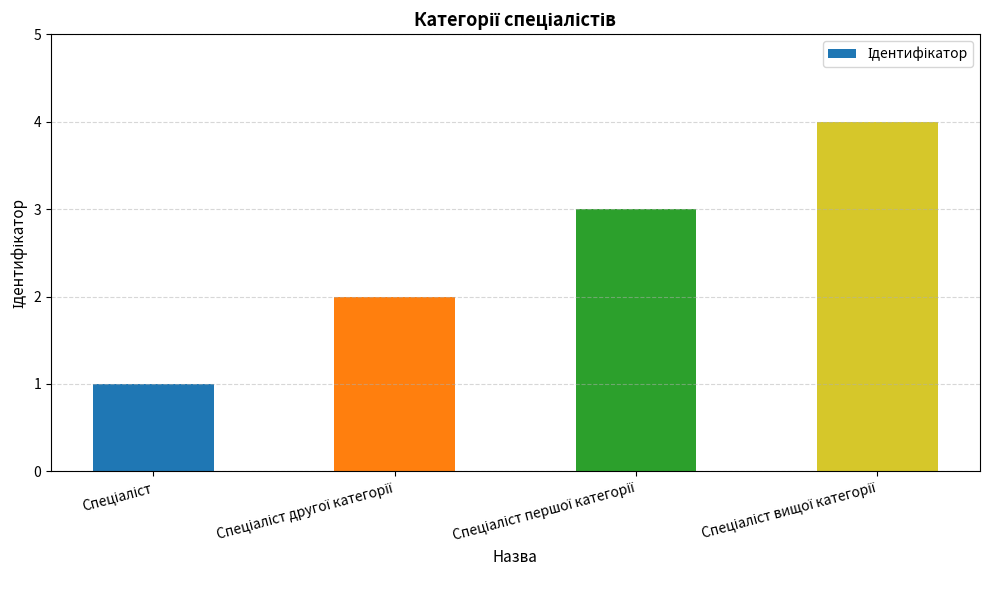

Reading left to right, transcribe all the data shown in this chart.

1	2	3	4